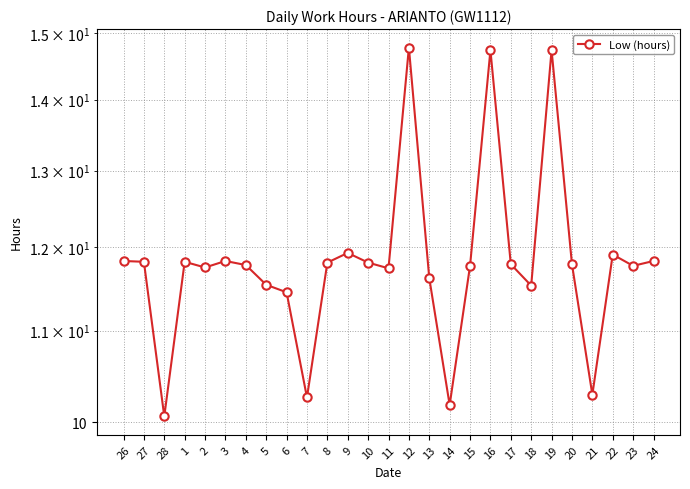

Where is the data nearest to the value 12?

9